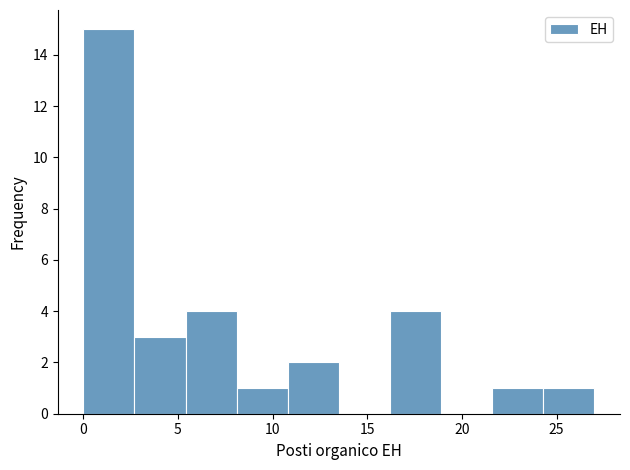

Reading left to right, transcribe this chart: for each bar, give the range it covers on the x-axis and its height. Neither the bar edges nor the heights are printed on the chart, so give them approximately, as read against the axes.

0.0 to 2.7: 15
2.7 to 5.4: 3
5.4 to 8.1: 4
8.1 to 10.8: 1
10.8 to 13.5: 2
13.5 to 16.2: 0
16.2 to 18.9: 4
18.9 to 21.6: 0
21.6 to 24.3: 1
24.3 to 27.0: 1